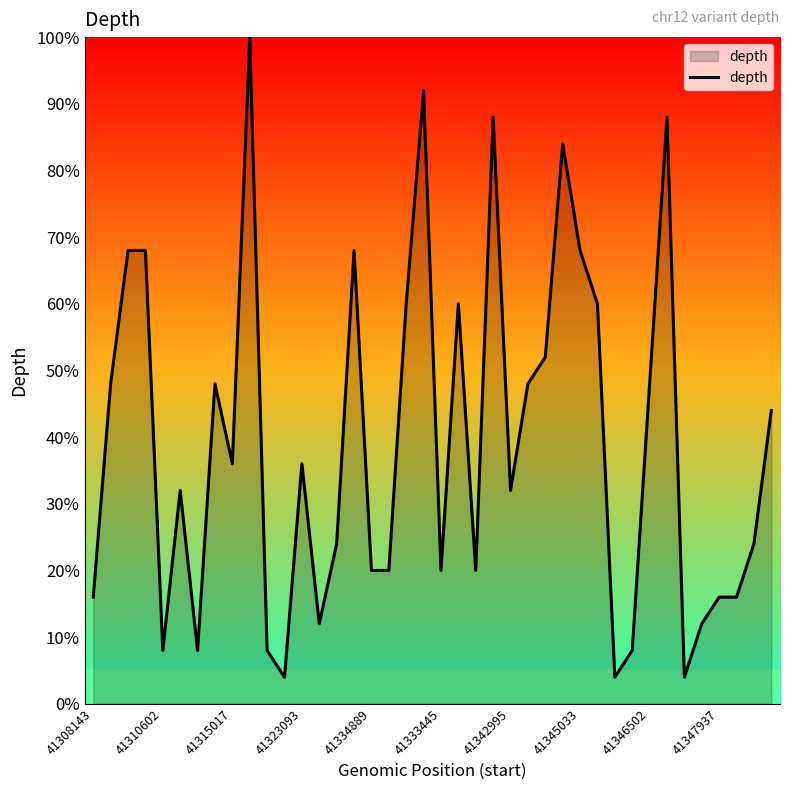

What is the greatest value displayed?

100